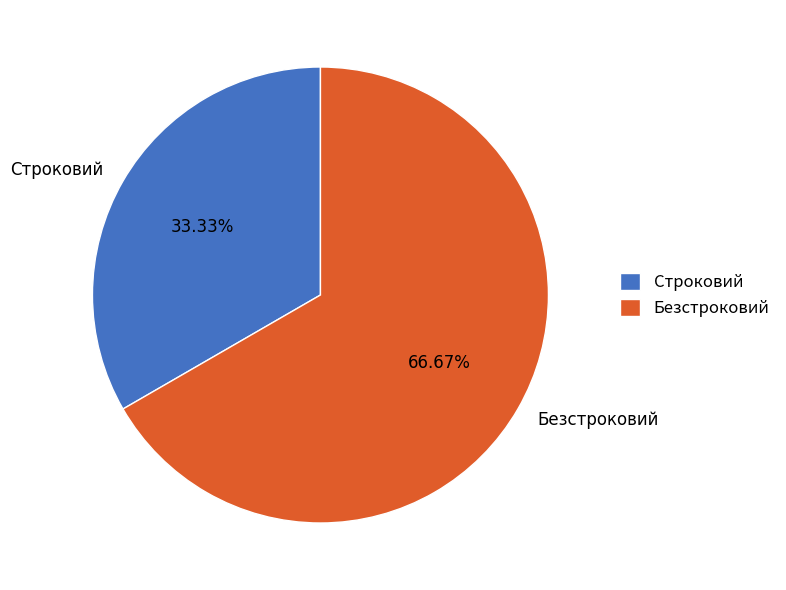

What portion of the pie excludes Безстроковий?

33.3%